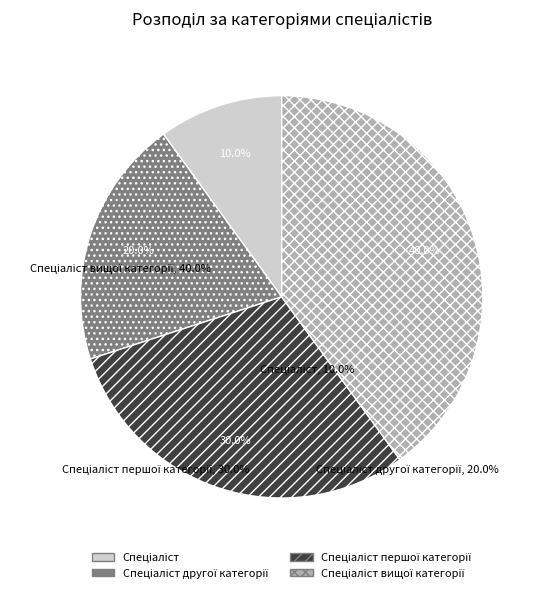

Does any single category account for the majority?

No